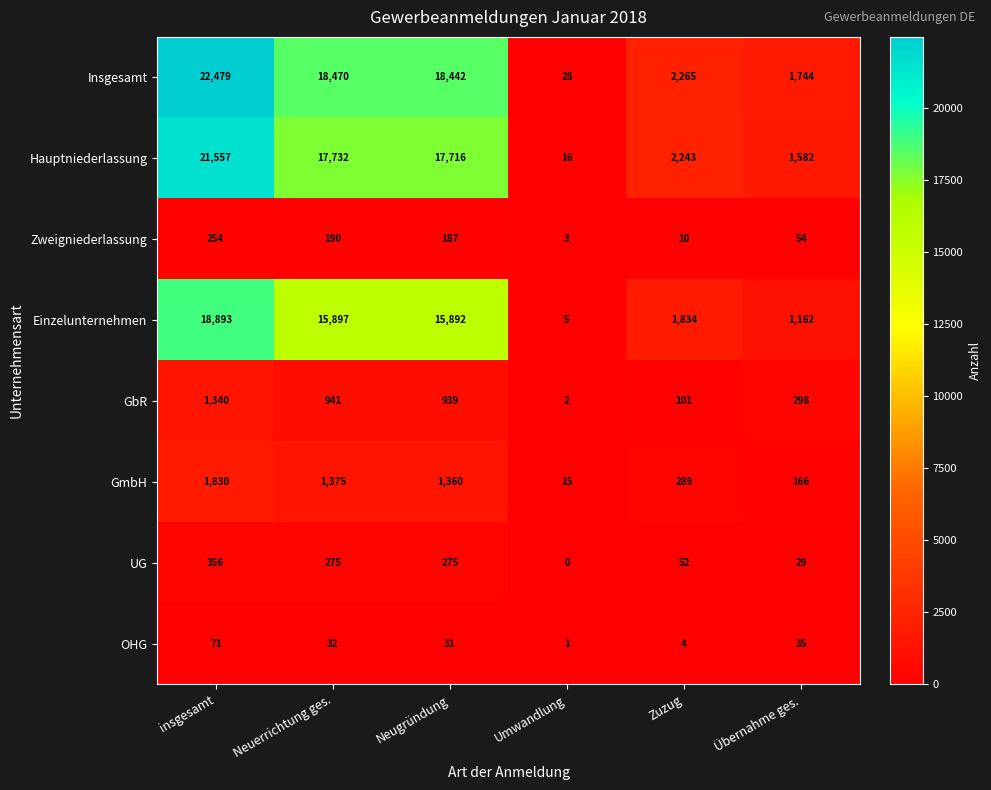

What is the total value across all series at Neuerrichtung ges.?

54912